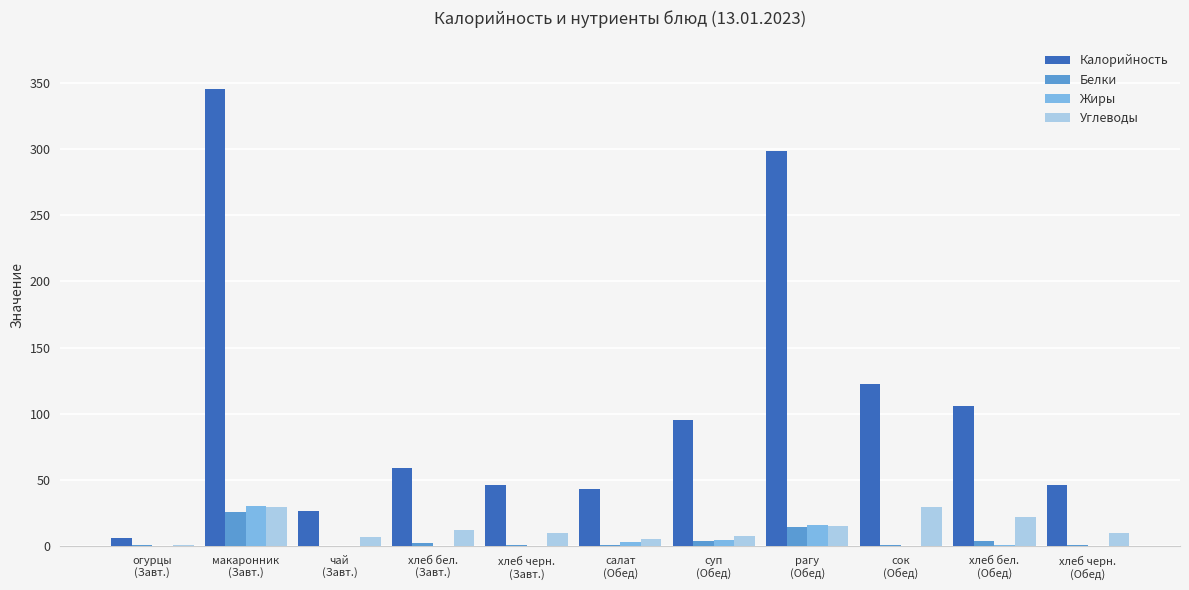

How many data points in Жиры are above 0?

10